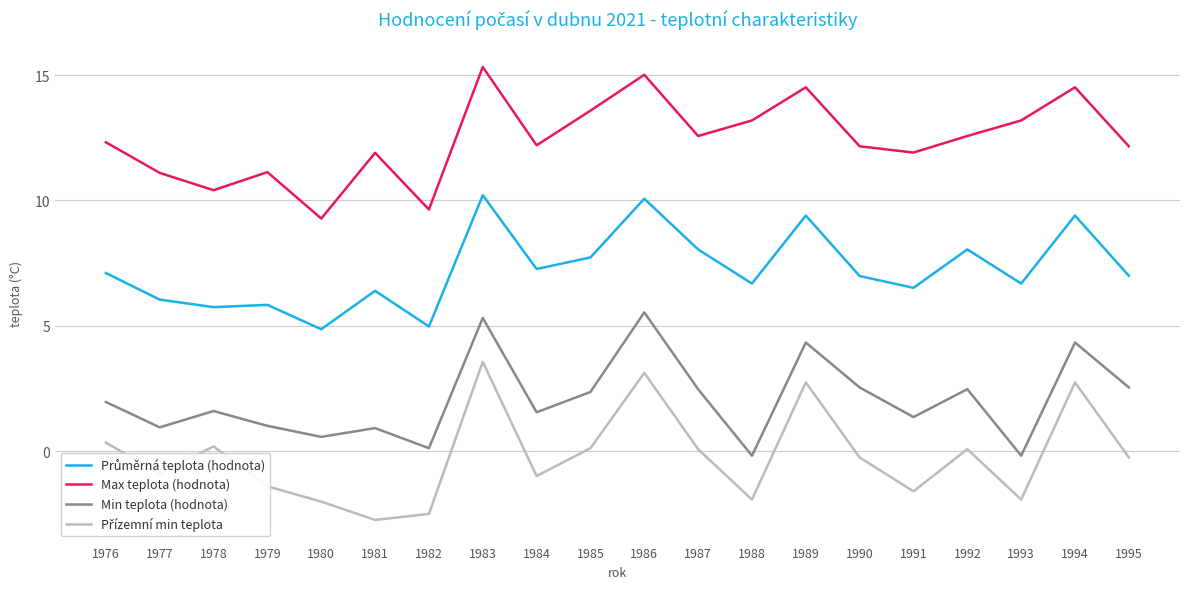

Is it true that Min teplota (hodnota) equals 3.6 at 1992?

False